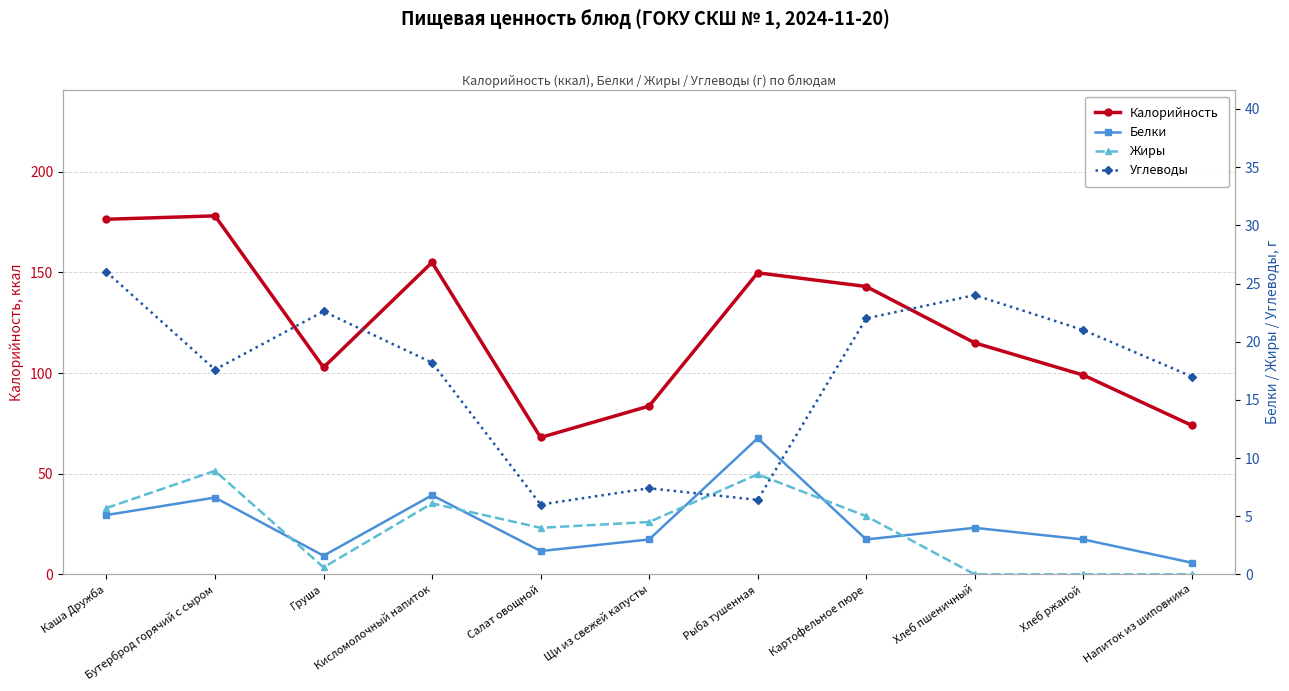

What is the sum of all Калорийность values?

1344.7